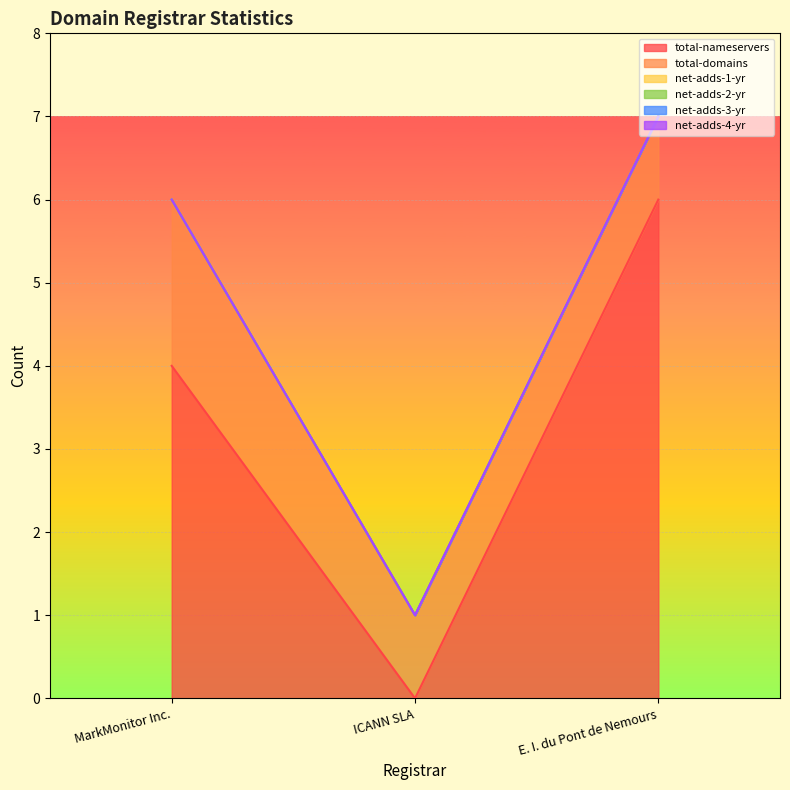

What position from the left is E. I. du Pont de Nemours?

3